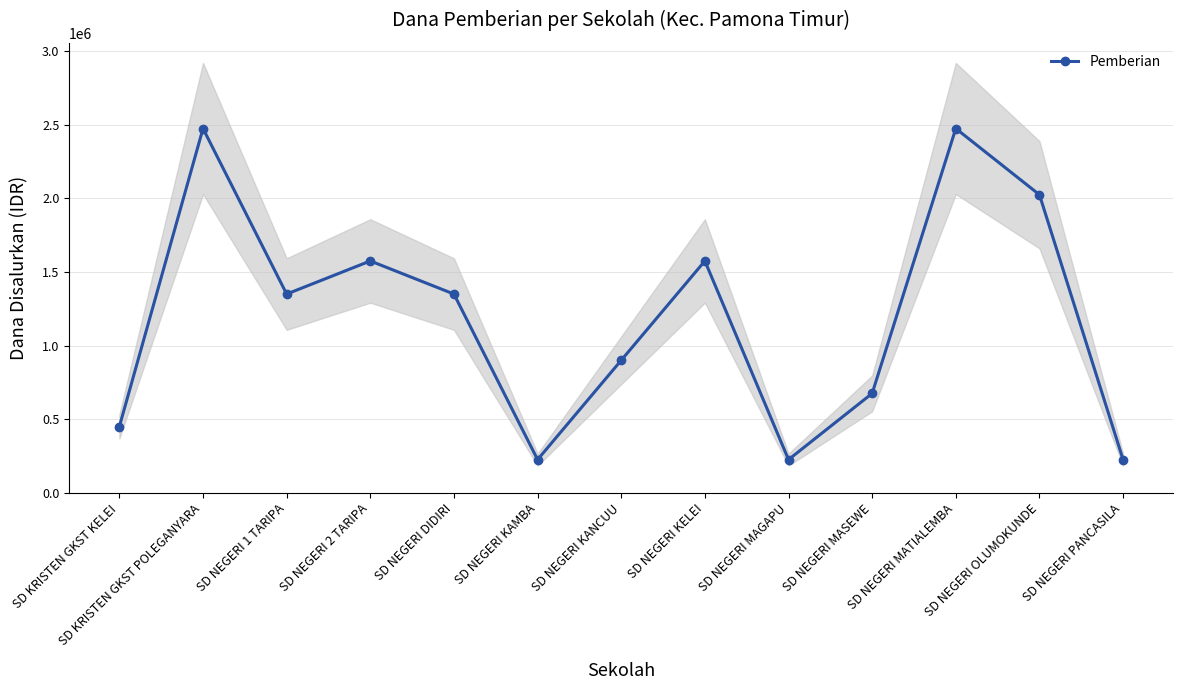

What is the sum of the values at SD NEGERI MATIALEMBA and SD NEGERI KANCUU?

3375000